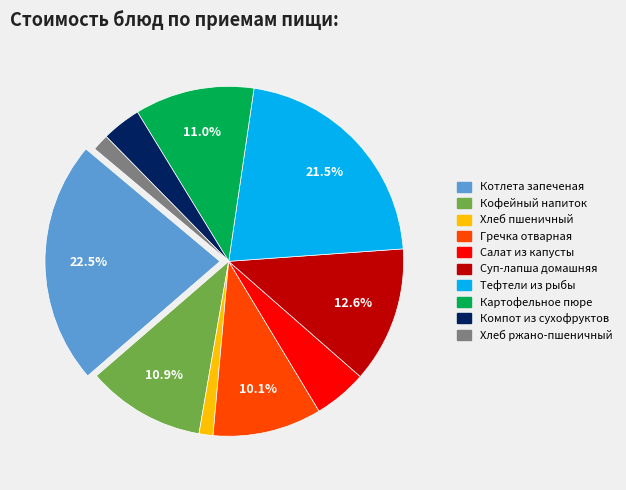

Which has a higher value, Хлеб пшеничный or Суп-лапша домашняя?

Суп-лапша домашняя